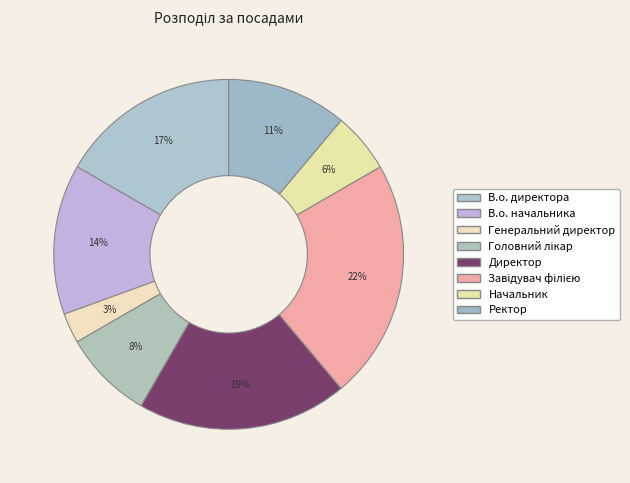

To the nearest percent, what is the difference between the В.о. директора and Начальник slice percentages?

11%